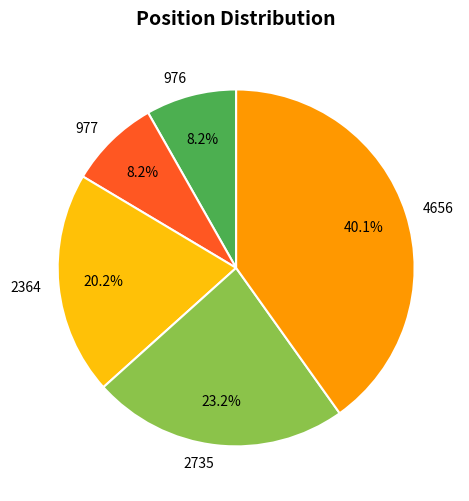

How many slices are in this pie chart?

5